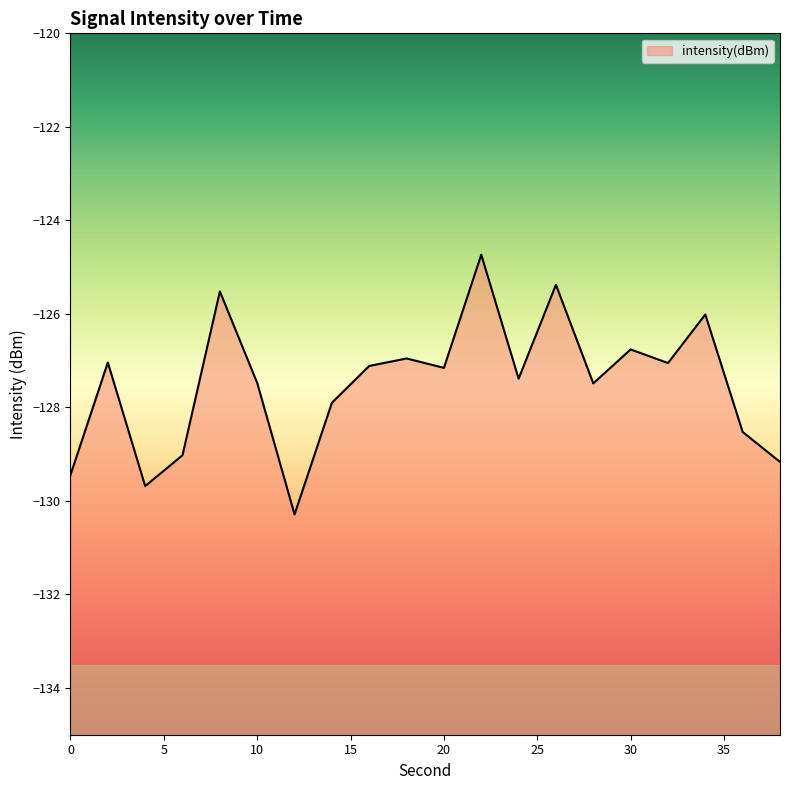

What is the average value?

-127.5